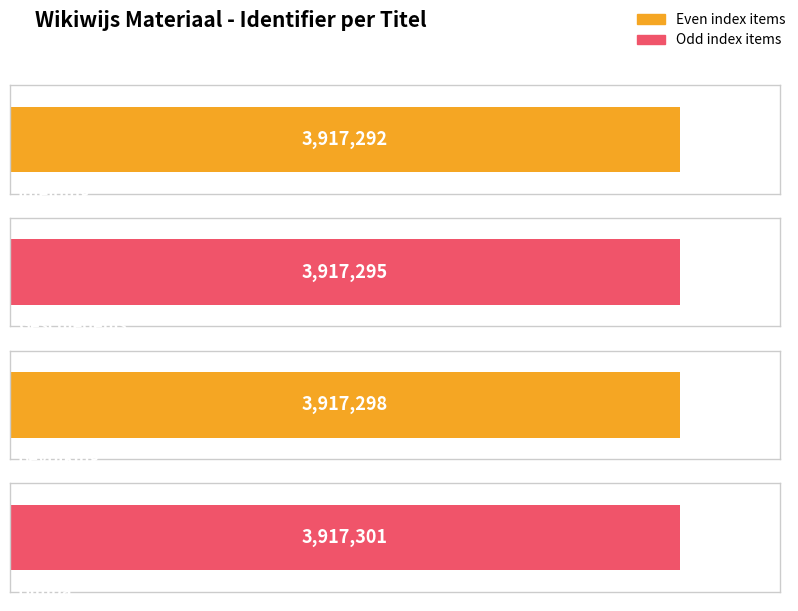

What is the greatest value displayed?

3917301